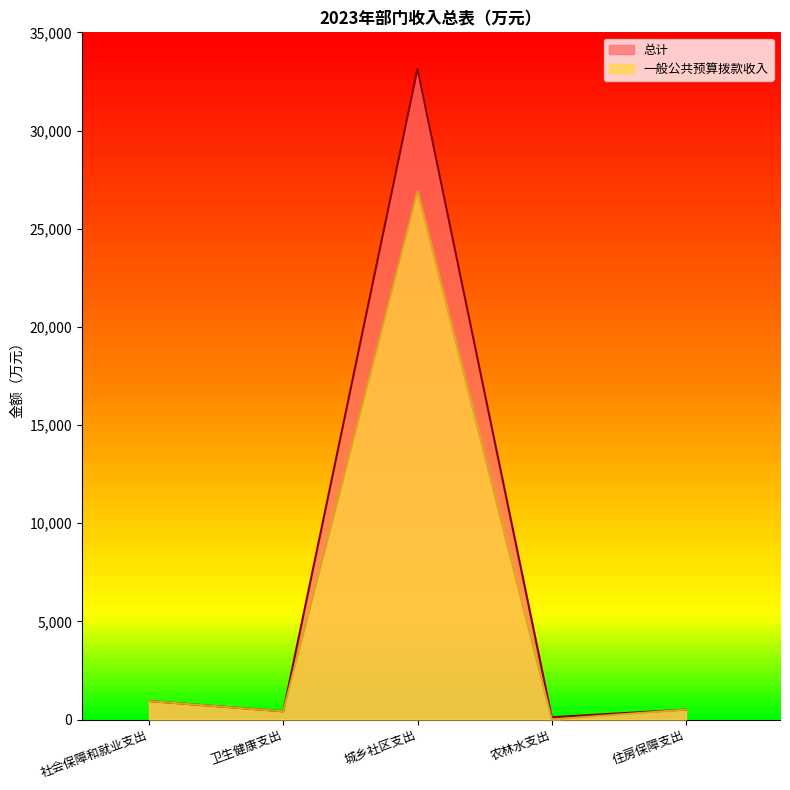

How many values in the 一般公共预算拨款收入 series are below 510?

2